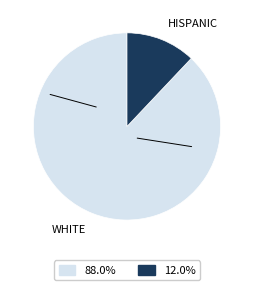

Is there a majority slice in this chart?

Yes